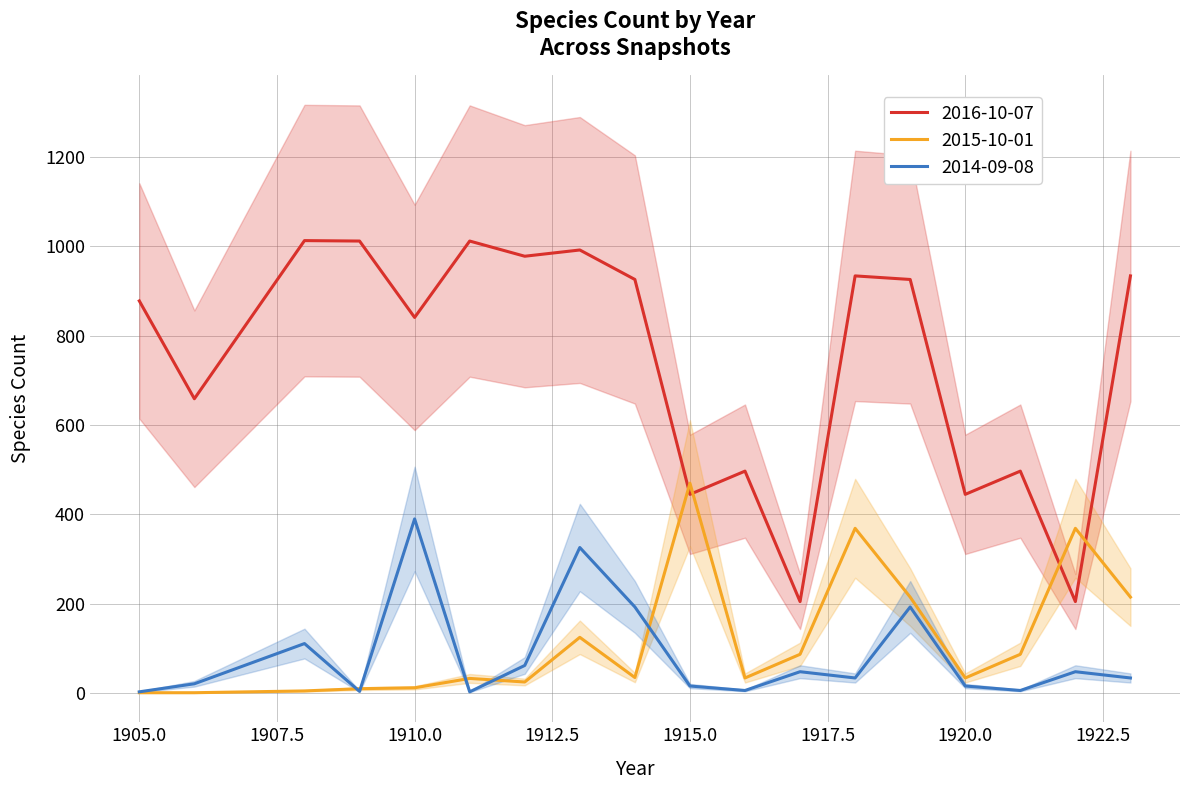

True or false: 2014-09-08 and 2015-10-01 intersect in this chart.

True